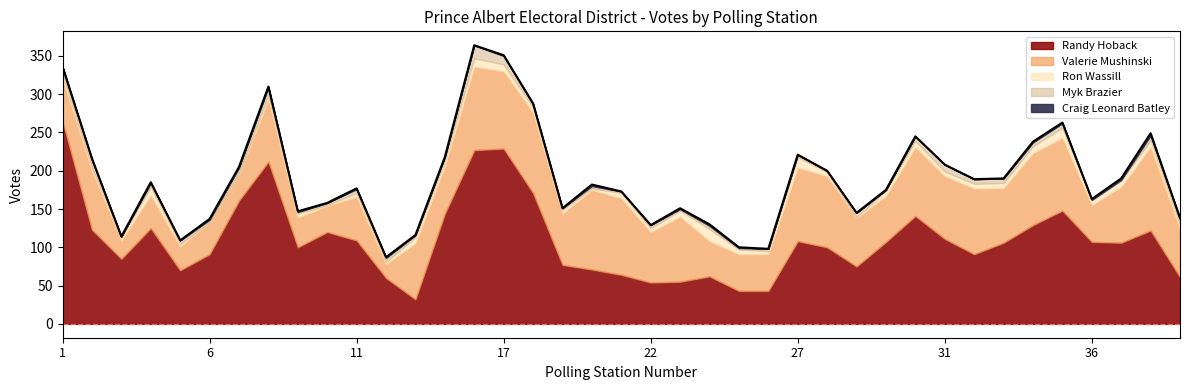

What is the average value of the Craig Leonard Batley series?

1